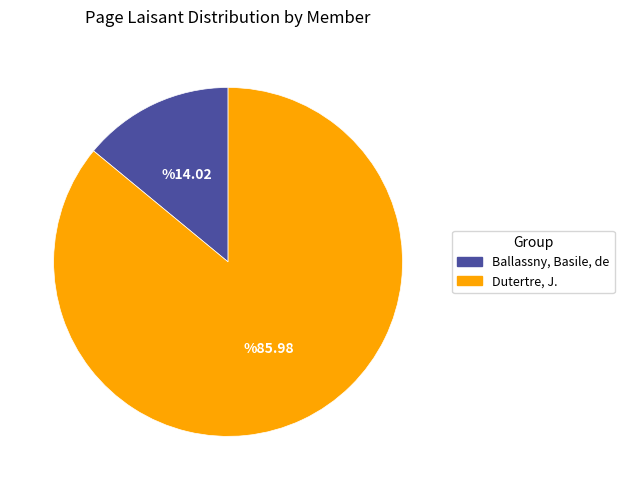

True or false: Ballassny, Basile, de accounts for 14% of the total.

True